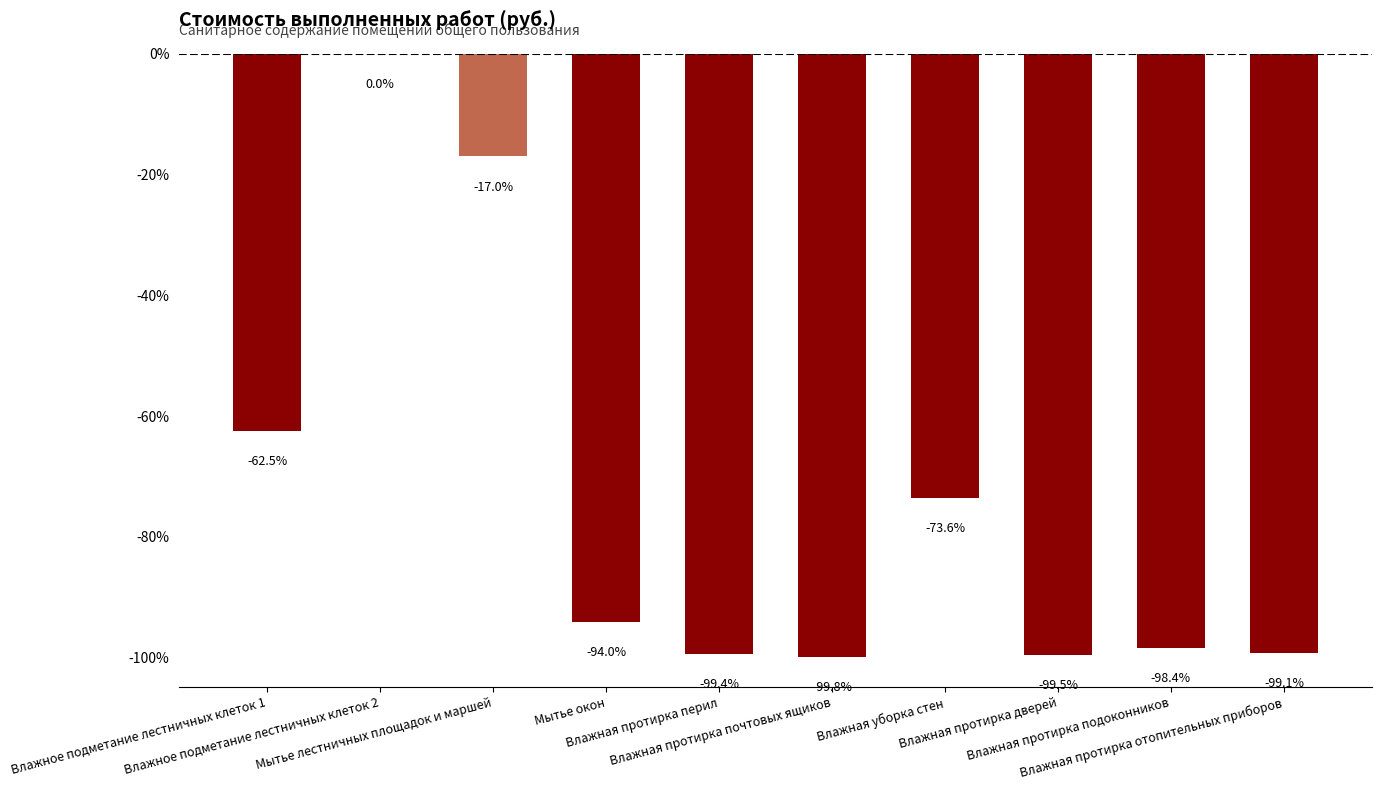

Is it true that the value at Мытье лестничных площадок и маршей is -8.1?

False